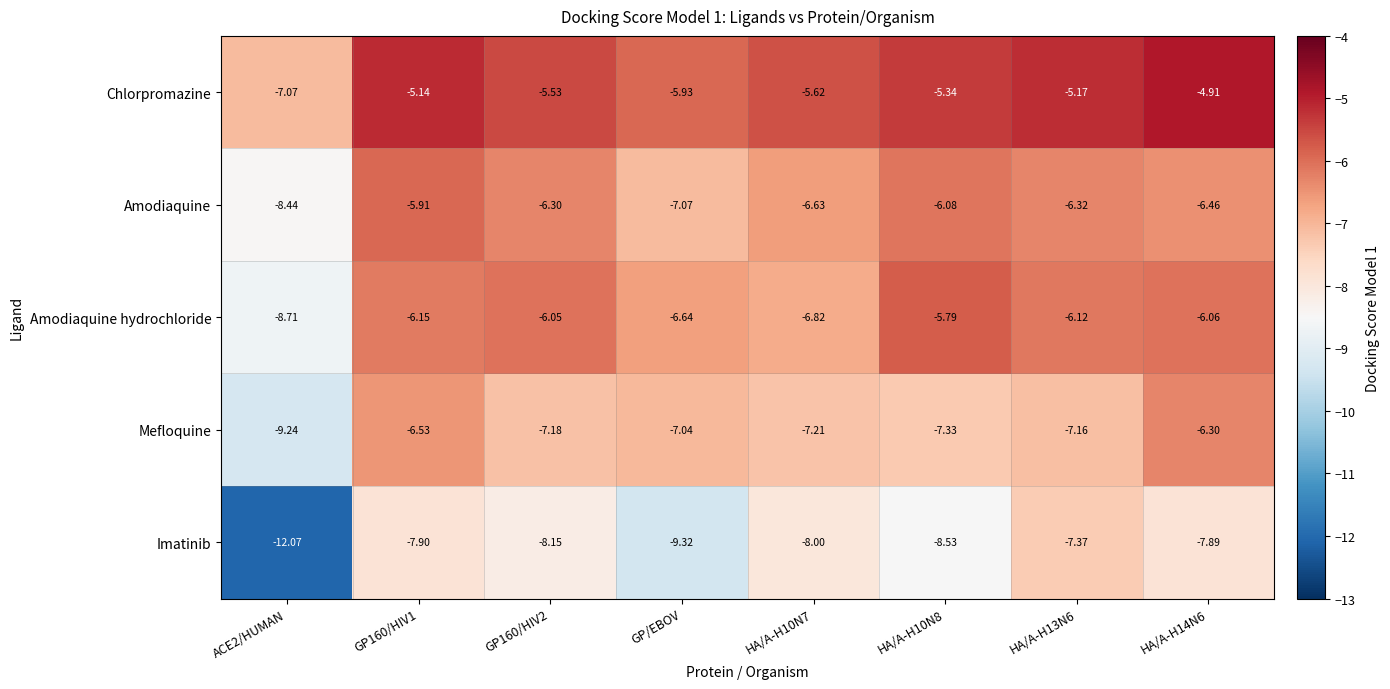

At which label is Mefloquine closest to -7?

GP/EBOV